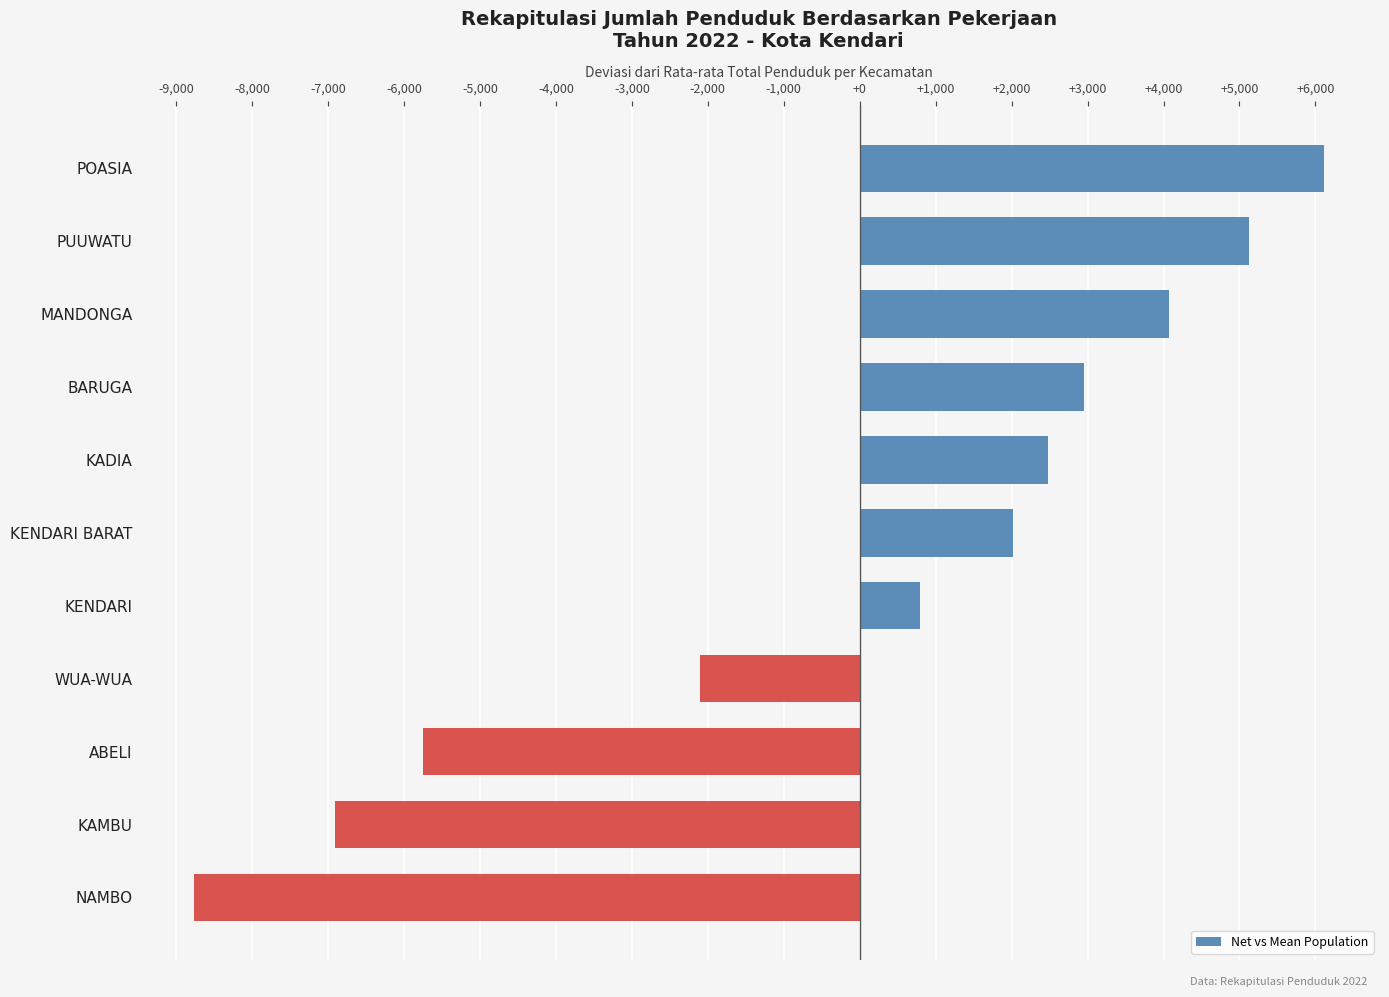

Reading bottom to top, what are all the values shown in this chart?

NAMBO=-8769.4	KAMBU=-6913.4	ABELI=-5748.4	WUA-WUA=-2107.4	KENDARI=798.6	KENDARI BARAT=2012.6	KADIA=2473.6	BARUGA=2956.6	MANDONGA=4069.6	PUUWATU=5120.6	POASIA=6106.6